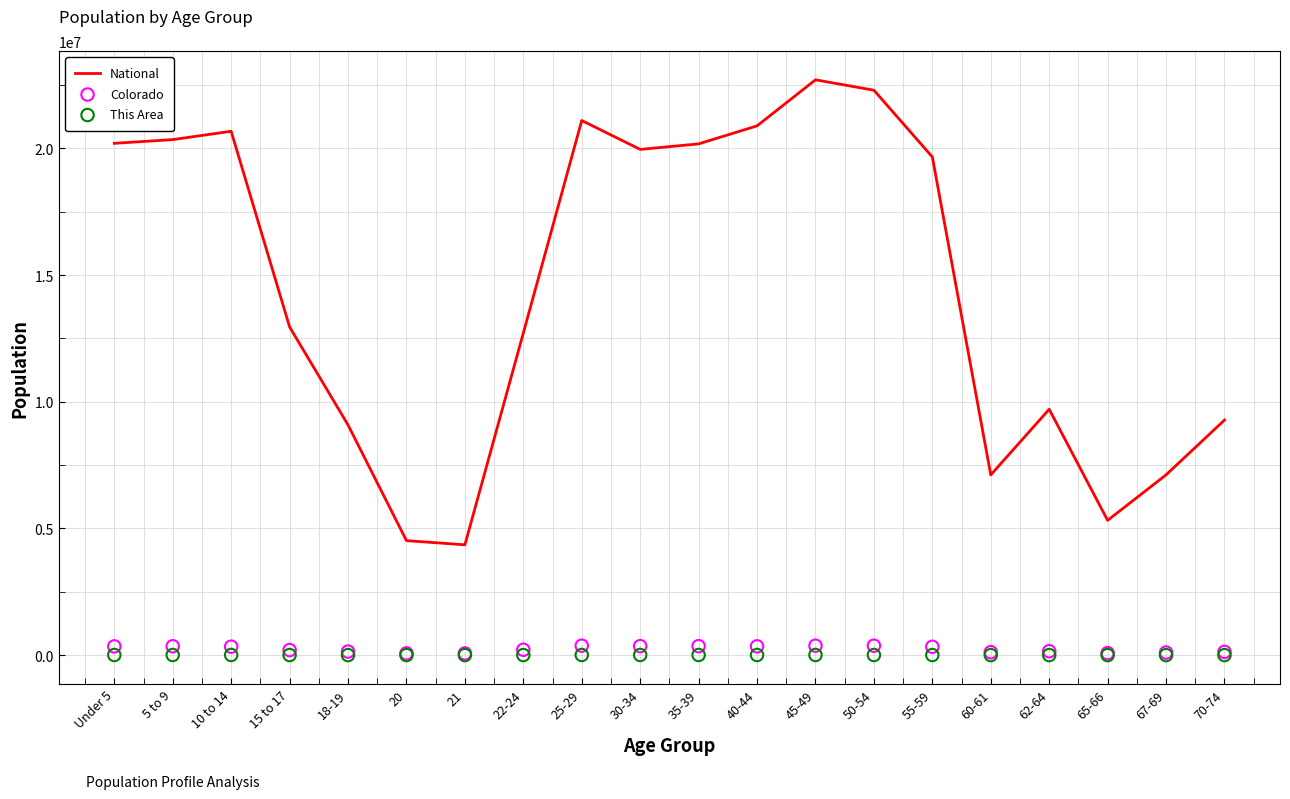

What are all the series names shown in the legend?

National, Colorado, This Area